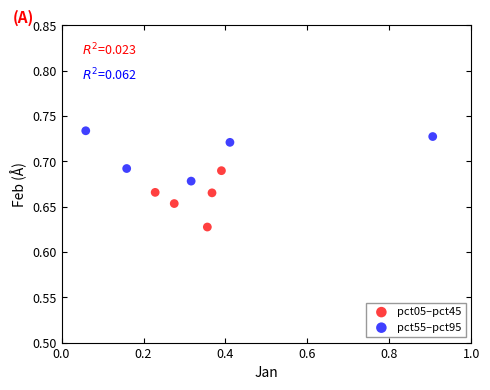

Which series reaches the minimum Y coordinate?

pct05–pct45